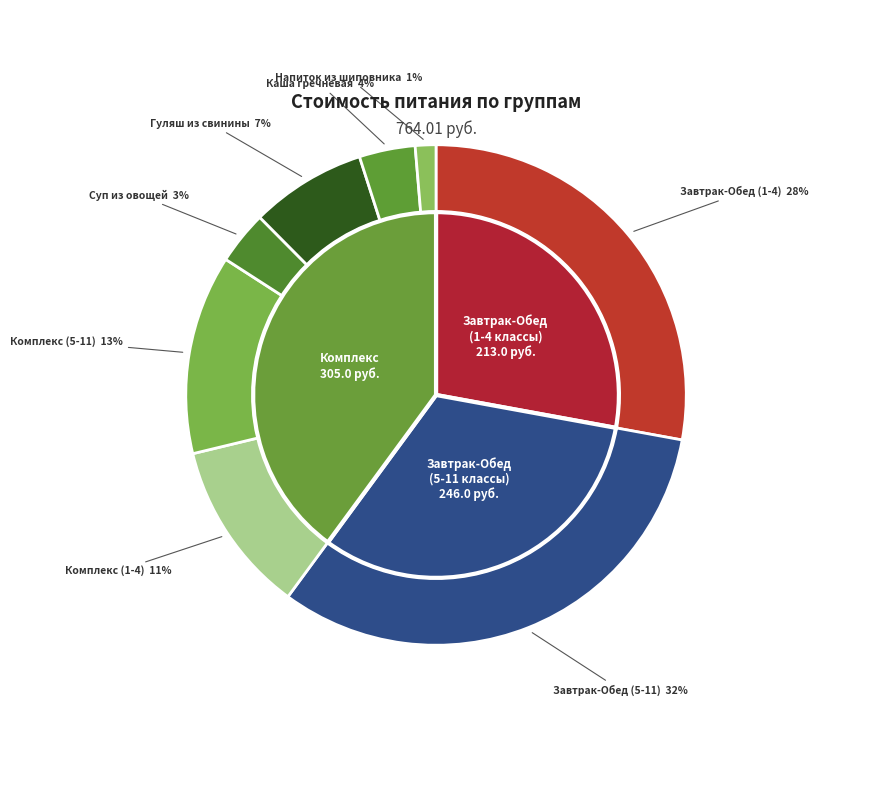

Combined, what portion of the pie is Комплекс
(5-11 классы) and Завтрак-Обед
(5-11 классы)?

45.1%